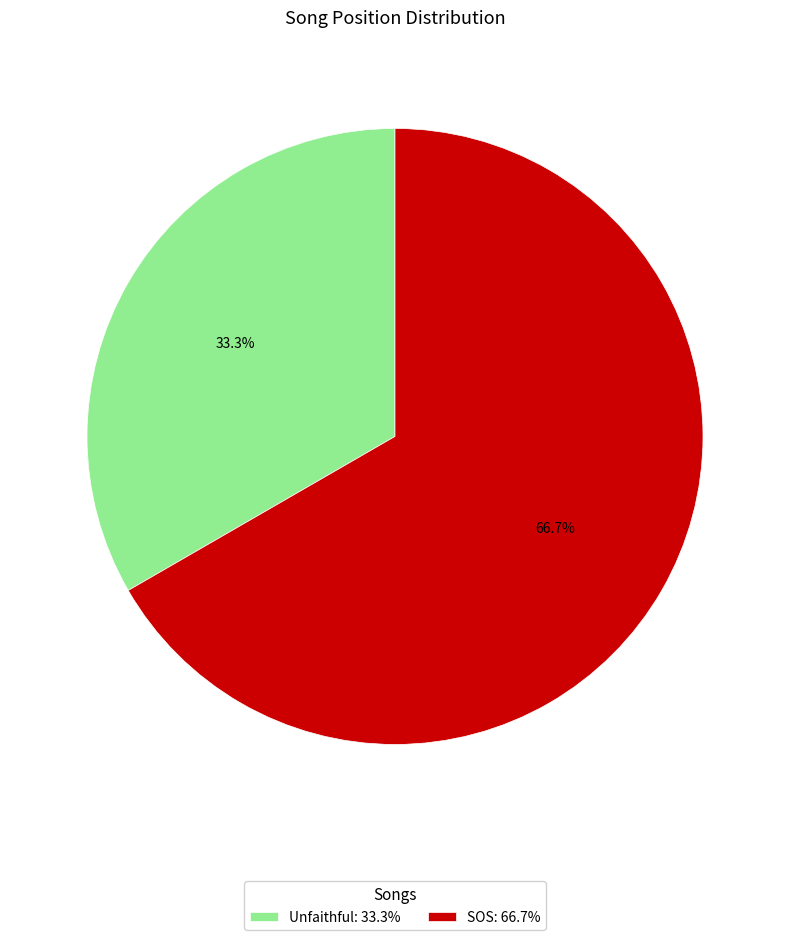

To the nearest percent, what is the average slice percentage?

50%